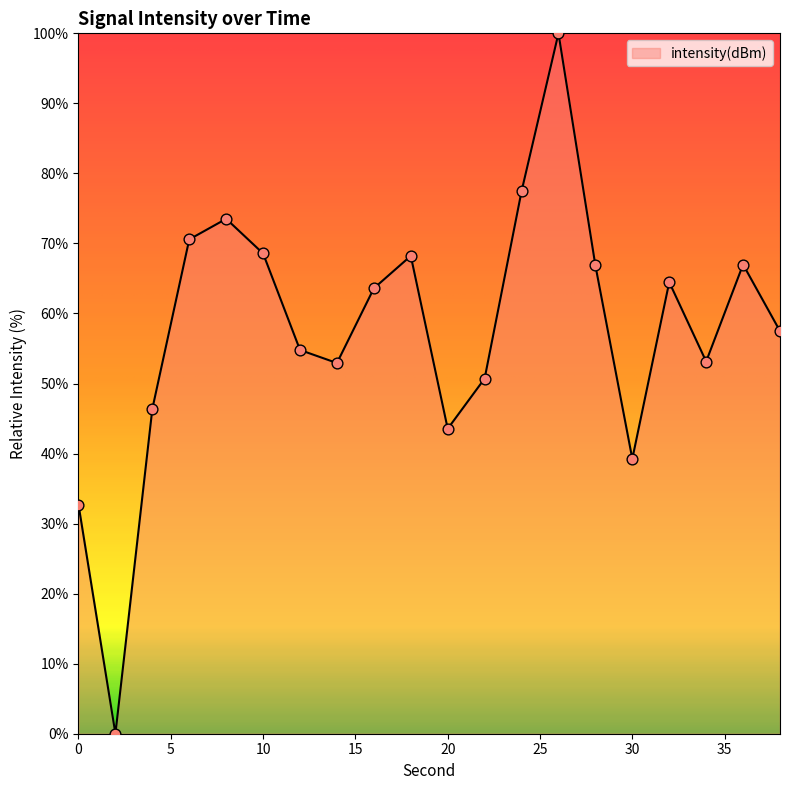

What is the difference between the maximum and minimum values?

100.0